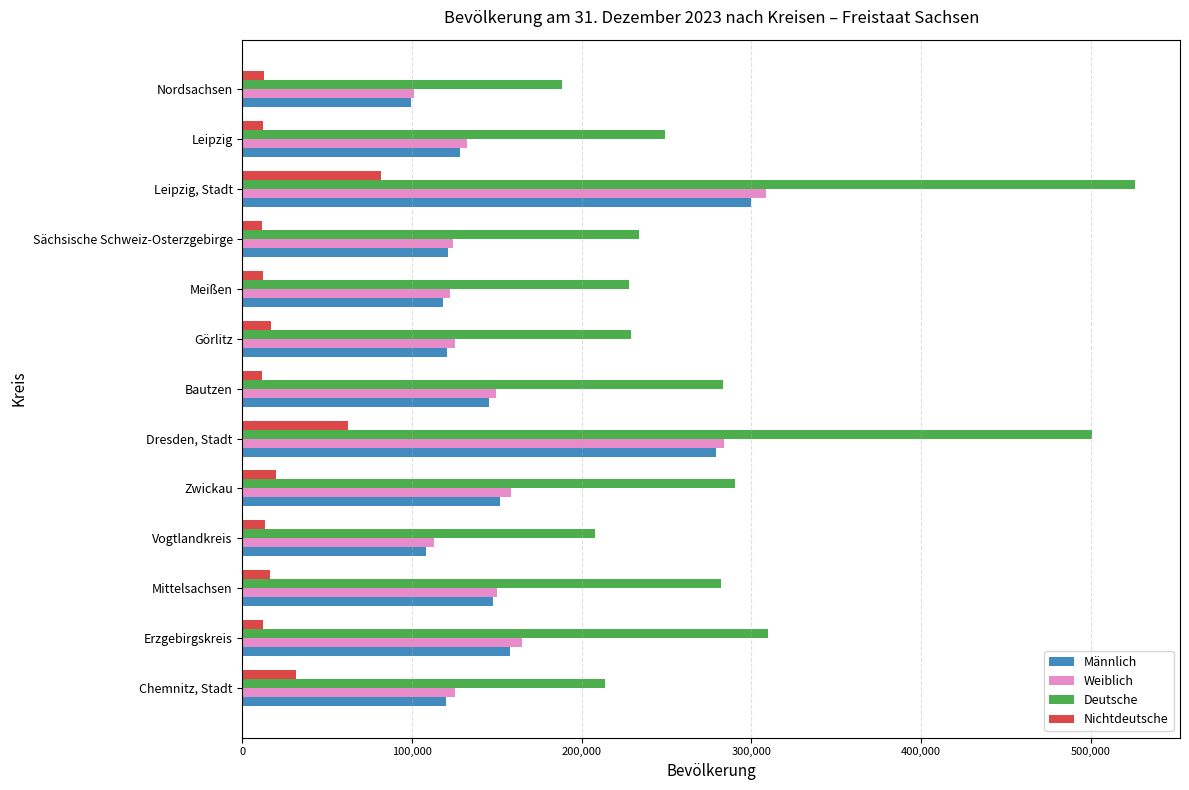

Where is Deutsche nearest to the value 357240?

Erzgebirgskreis